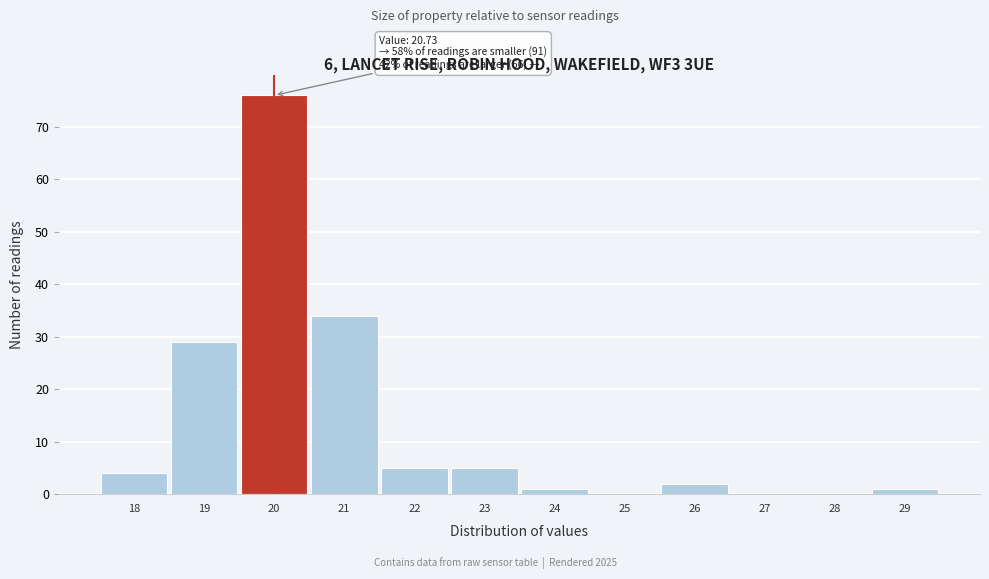

Reading left to right, extract all data points from this chart.

18=4	19=29	20=76	21=34	22=5	23=5	24=1	25=0	26=2	27=0	28=0	29=1